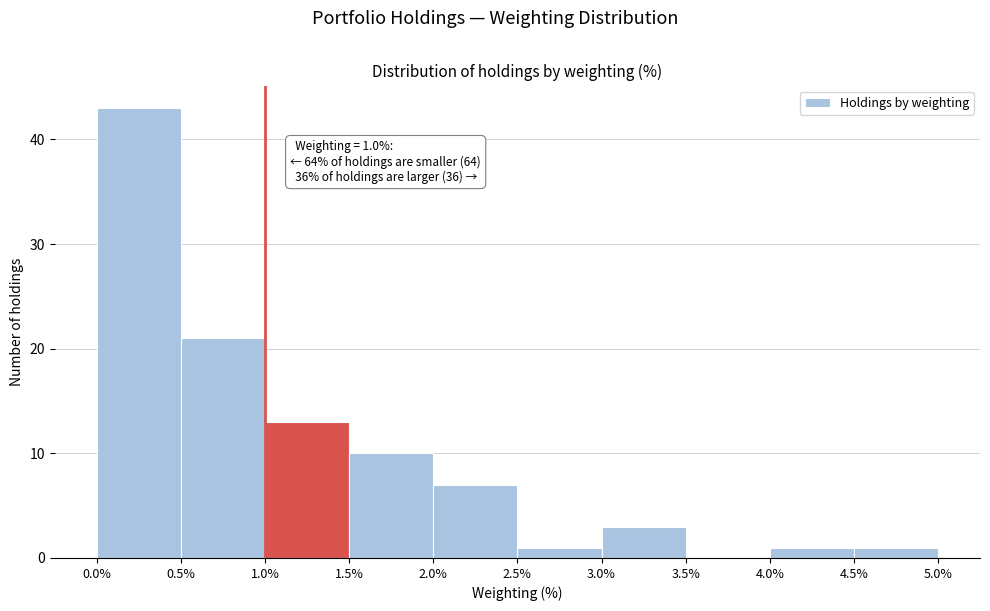

Which range on the x-axis has the tallest bar?

0.0% to 0.5%